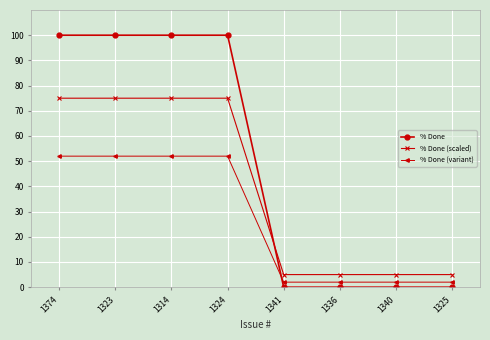

Reading right to left, extract all data points from this chart.

% Done: 1325=0	1340=0	1336=0	1341=0	1324=100	1314=100	1323=100	1374=100
% Done (scaled): 1325=5	1340=5	1336=5	1341=5	1324=75	1314=75	1323=75	1374=75
% Done (variant): 1325=2	1340=2	1336=2	1341=2	1324=52	1314=52	1323=52	1374=52